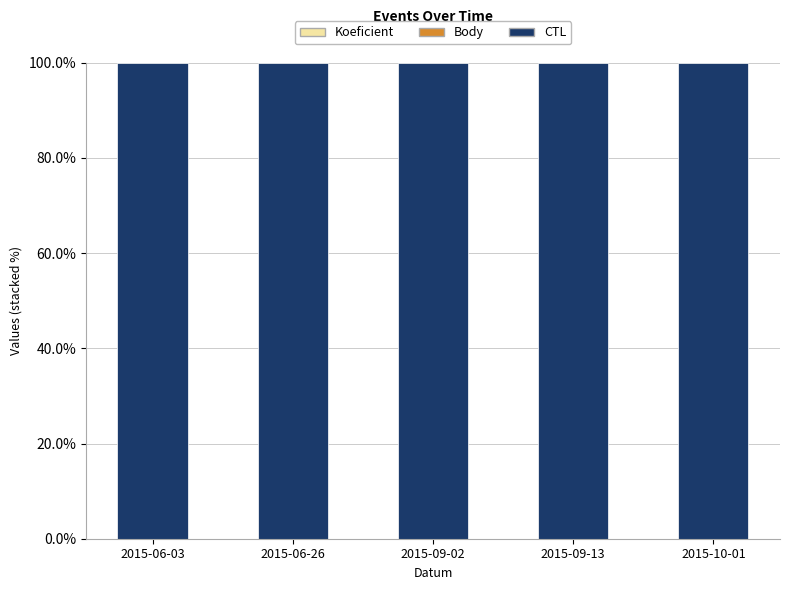

How many distinct data groups are displayed?

3